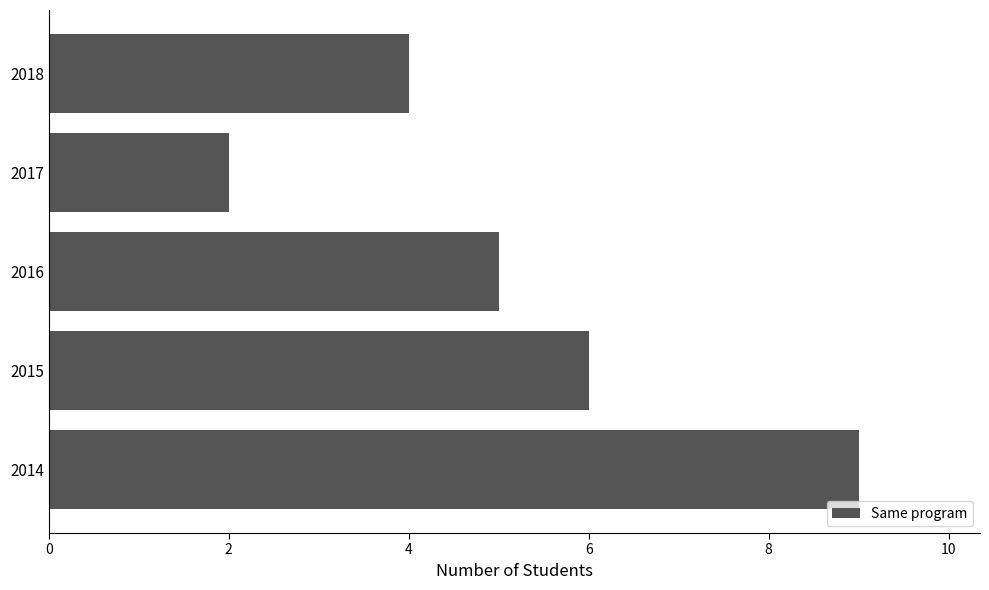

How many bars are there in total?

5